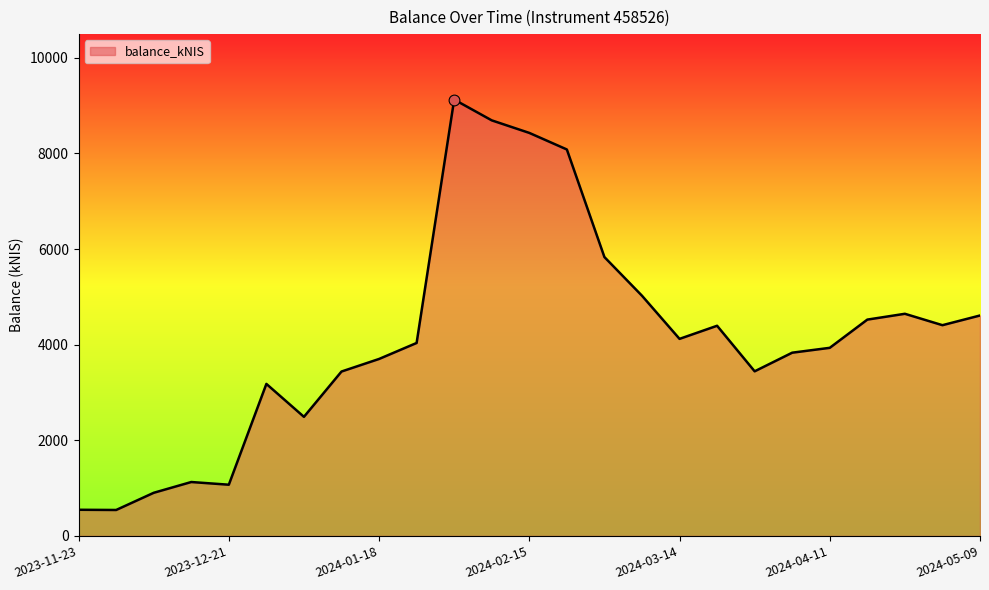

What is the difference between the maximum and minimum values?

8583.6